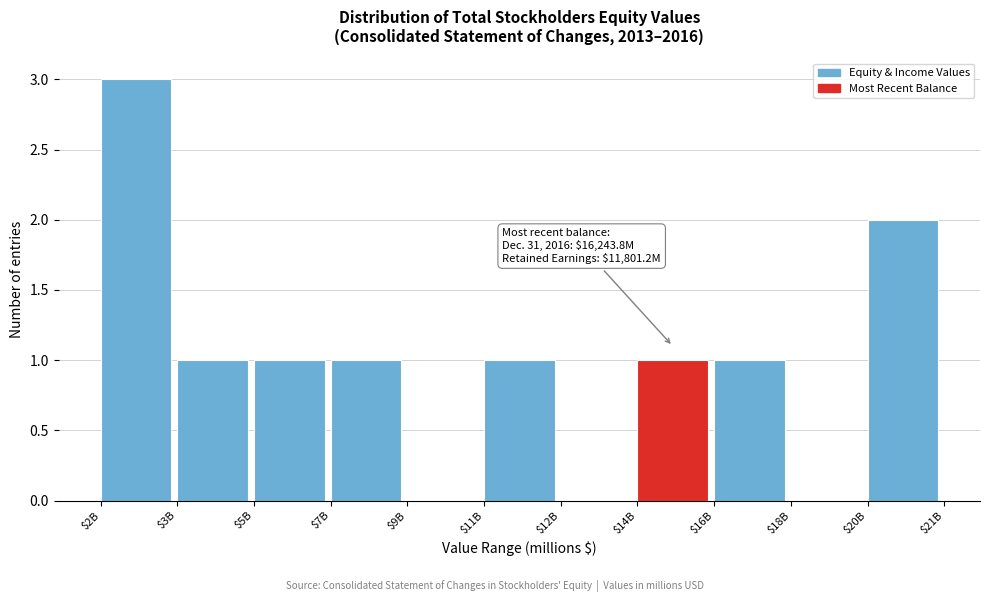

Is it true that the value at $9B is -1?

False